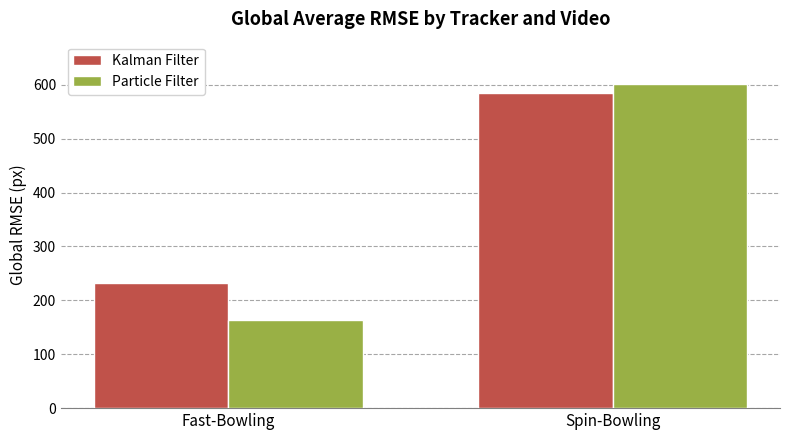

Reading left to right, list all the values displayed in this chart.

Kalman Filter: Fast-Bowling=233	Spin-Bowling=585
Particle Filter: Fast-Bowling=163	Spin-Bowling=601